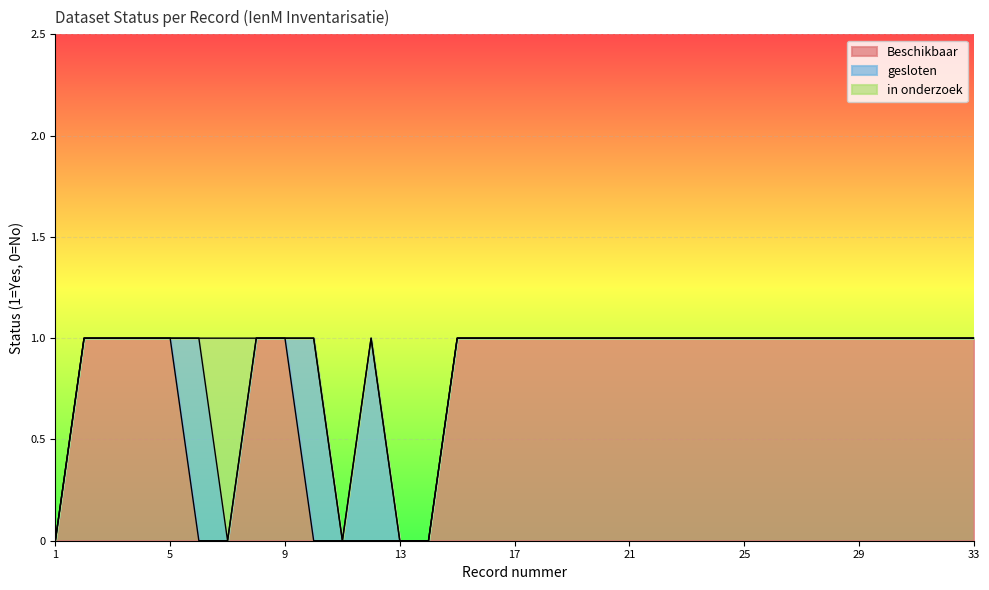

Which label corresponds to the largest value in the chart?

2